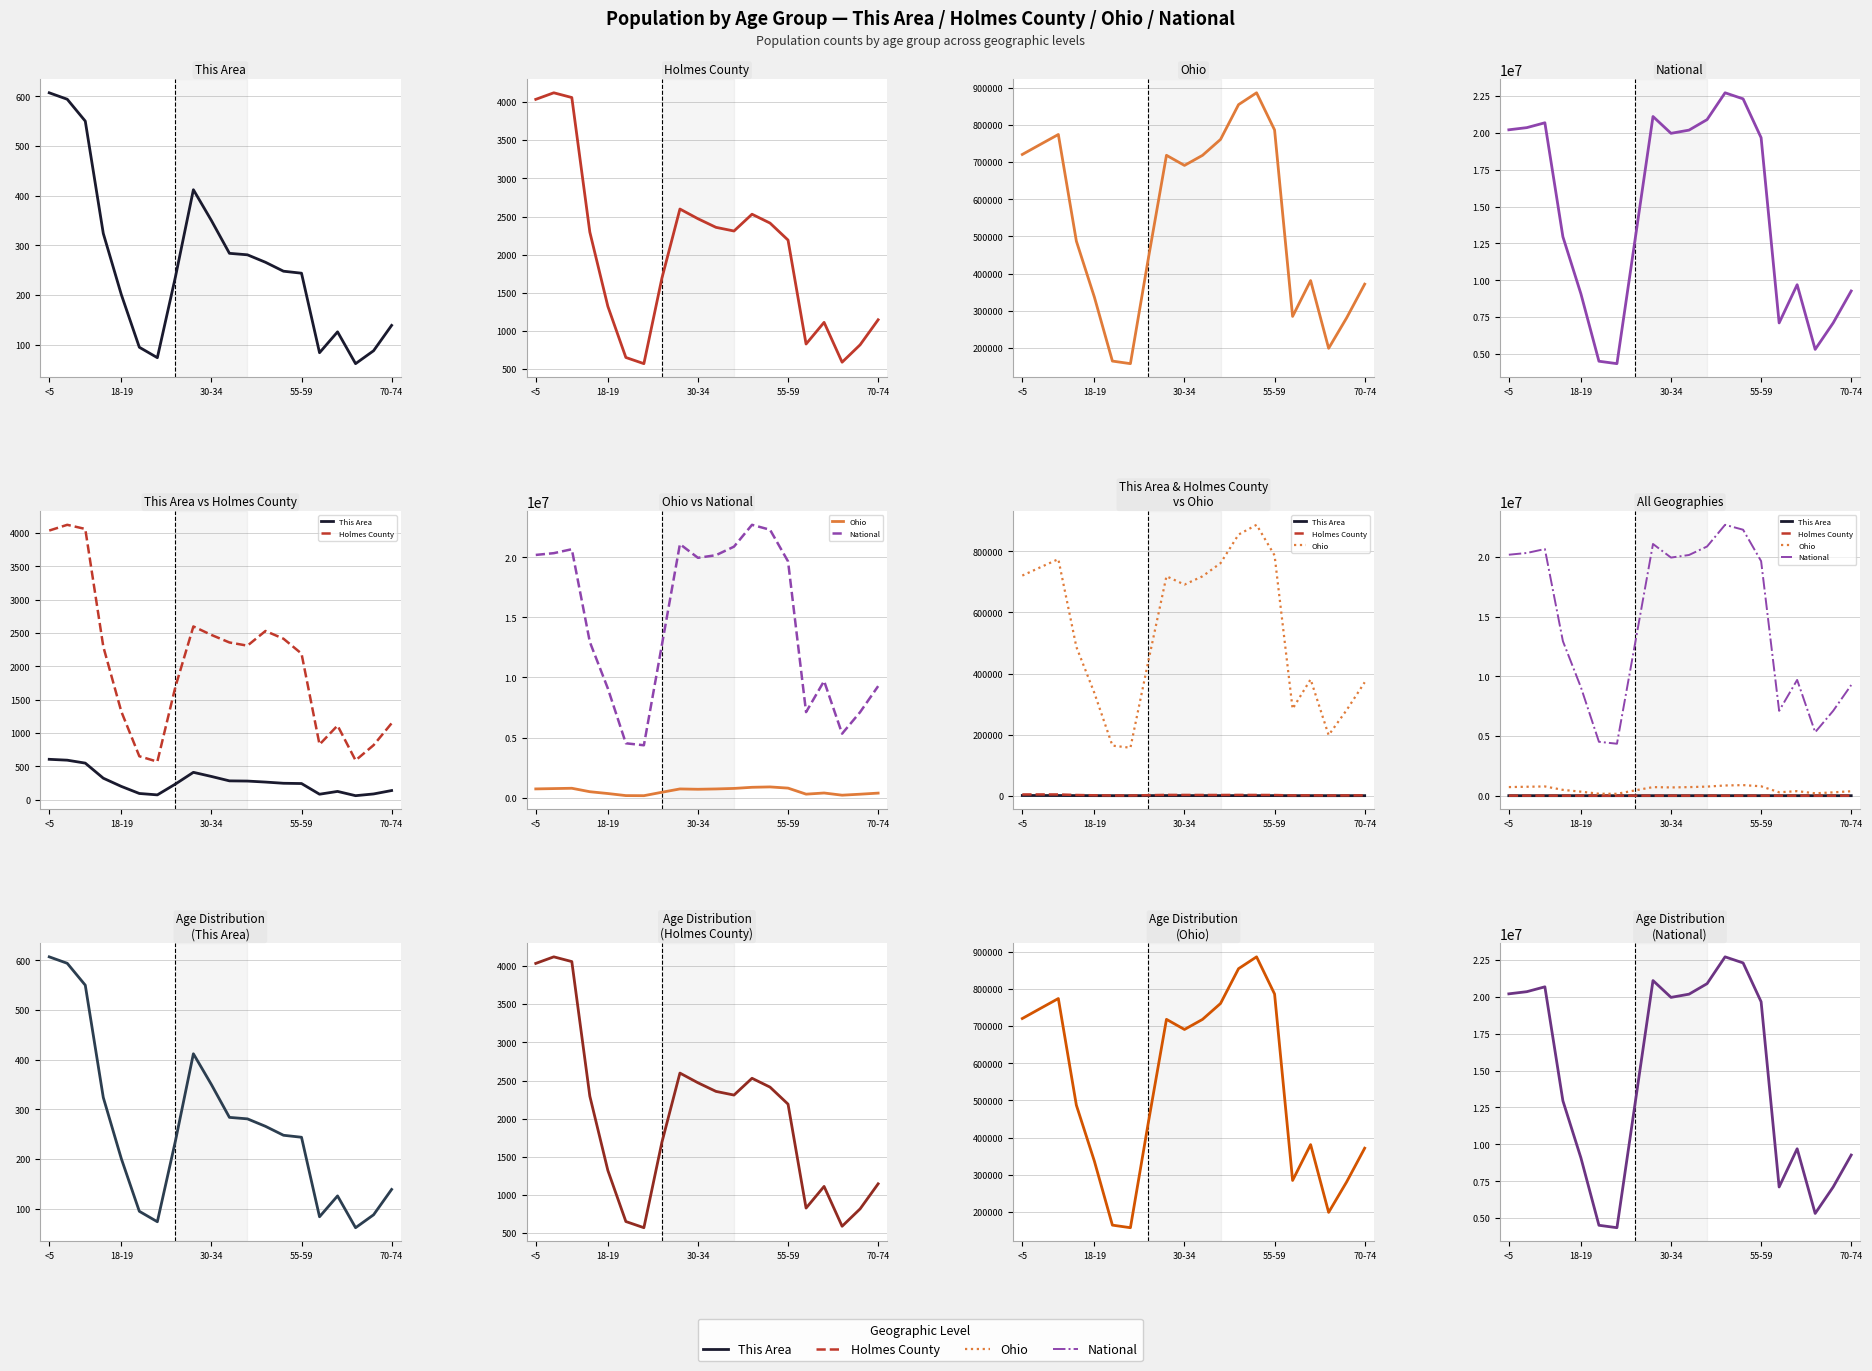

What is the sum of the This Area values at 13 and 70-74?

449